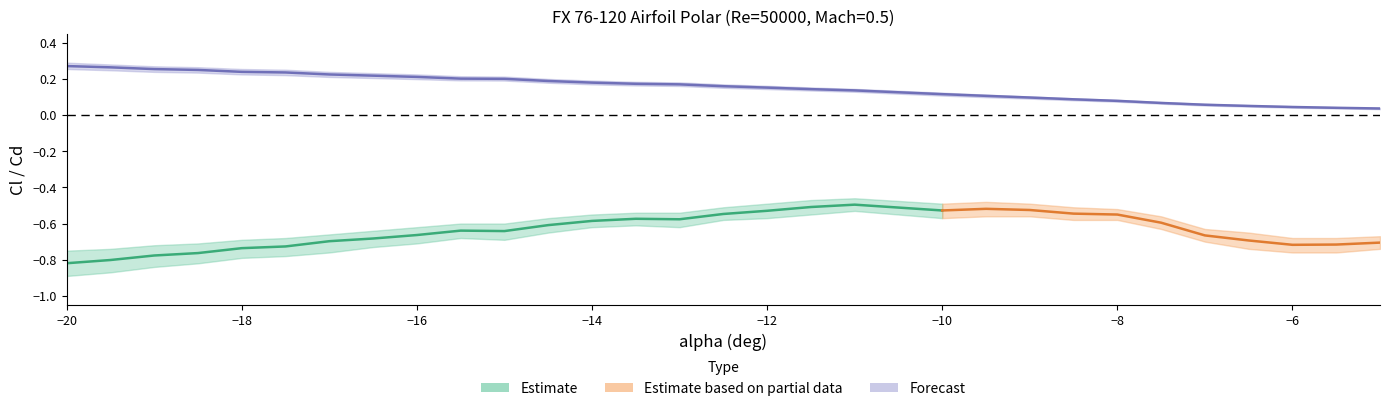

What is the sum of the Cd_lower values at -8.5 and -7.5?

0.1